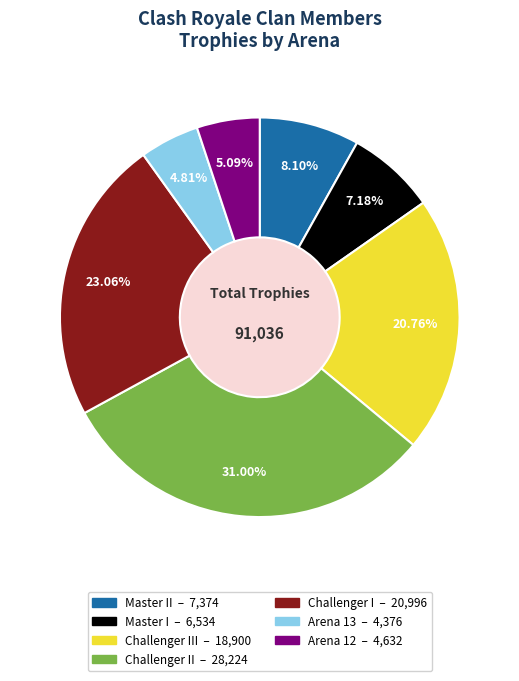

Is there any slice that represents more than half of the pie?

No